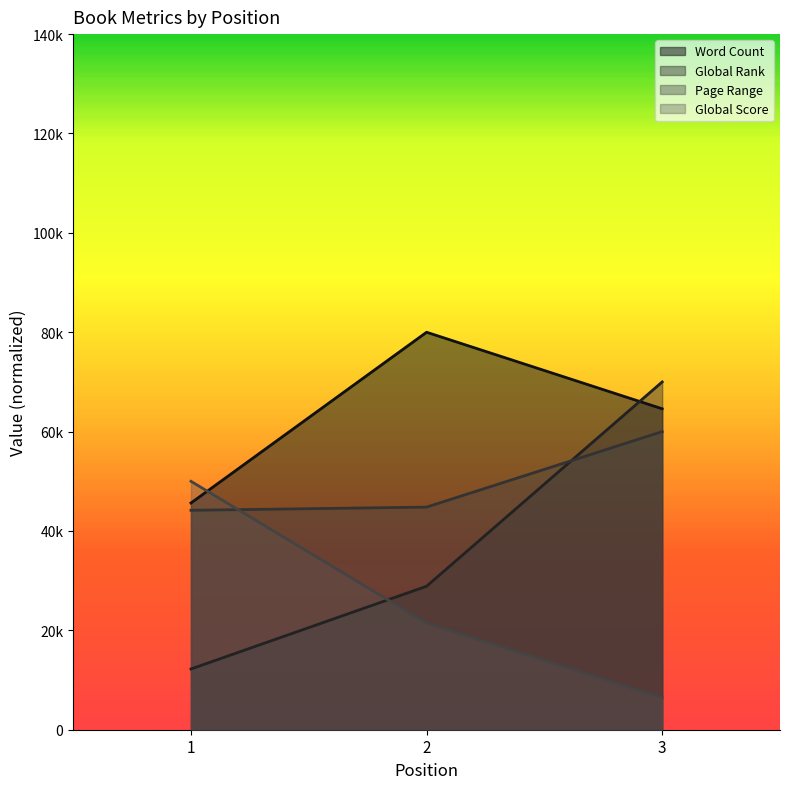

Which category has the lowest value in the Global Rank series?

1